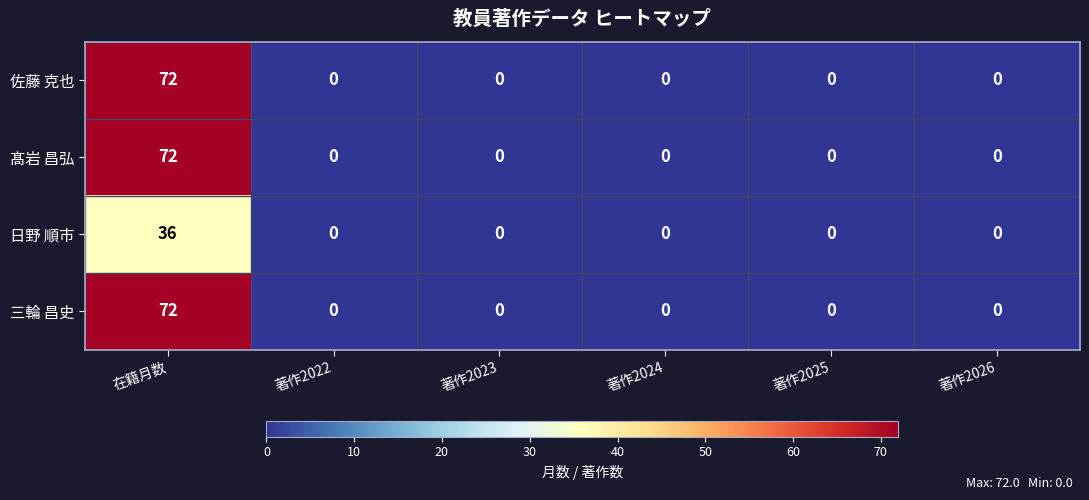

What is the difference between the maximum and minimum values in the 髙岩 昌弘 series?

72